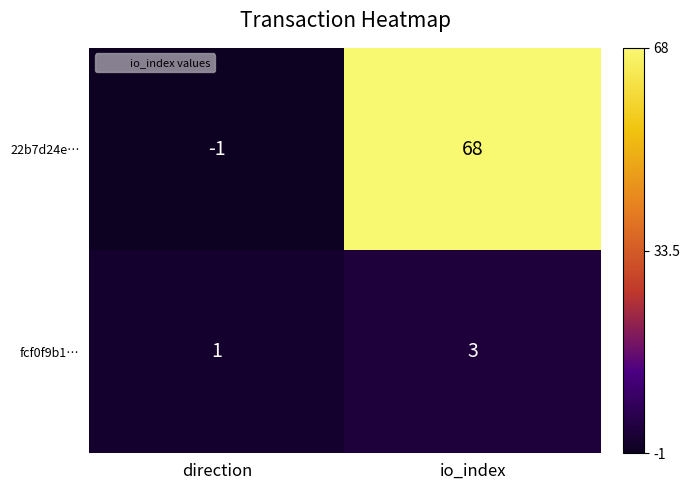

What is the average value of the 22b7d24e… series?

34